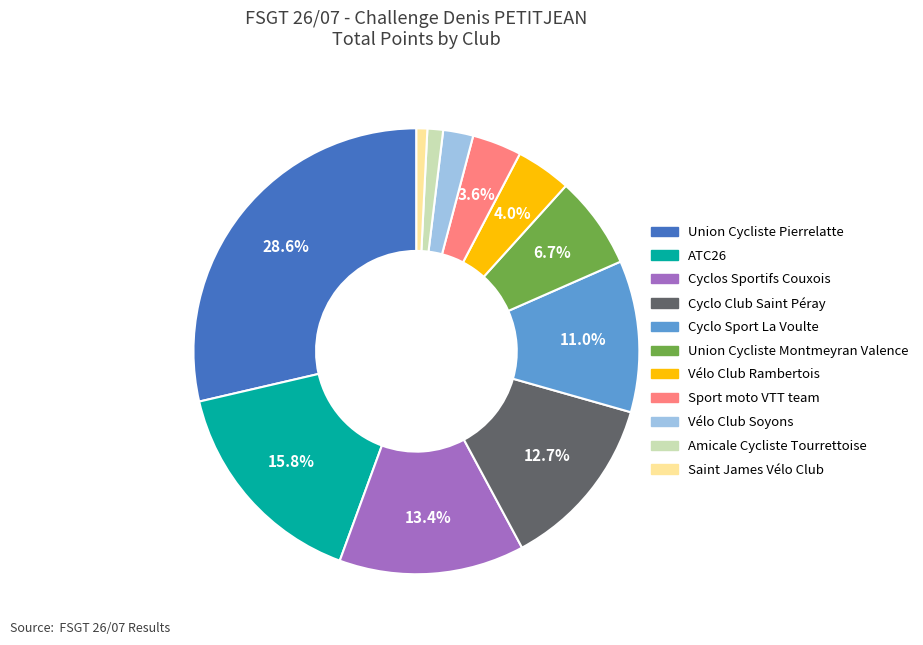

Does any single category account for the majority?

No